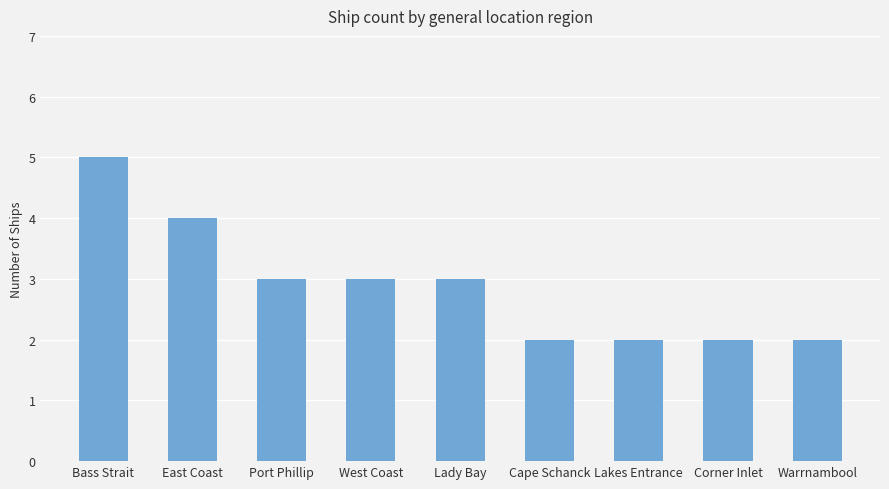

What value does the data have at Bass Strait?

5